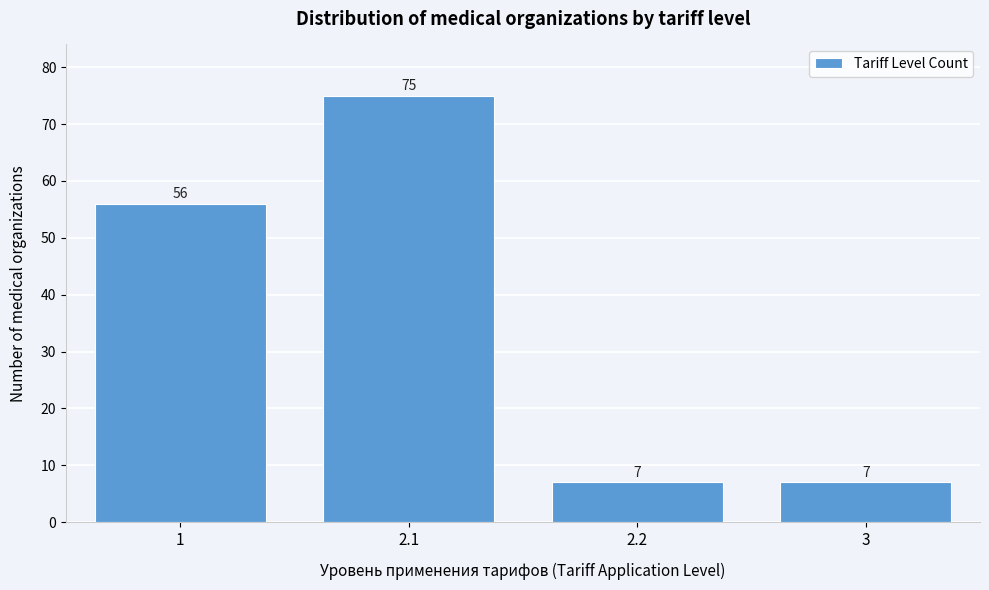

Reading right to left, what are all the values shown in this chart?

7	7	75	56